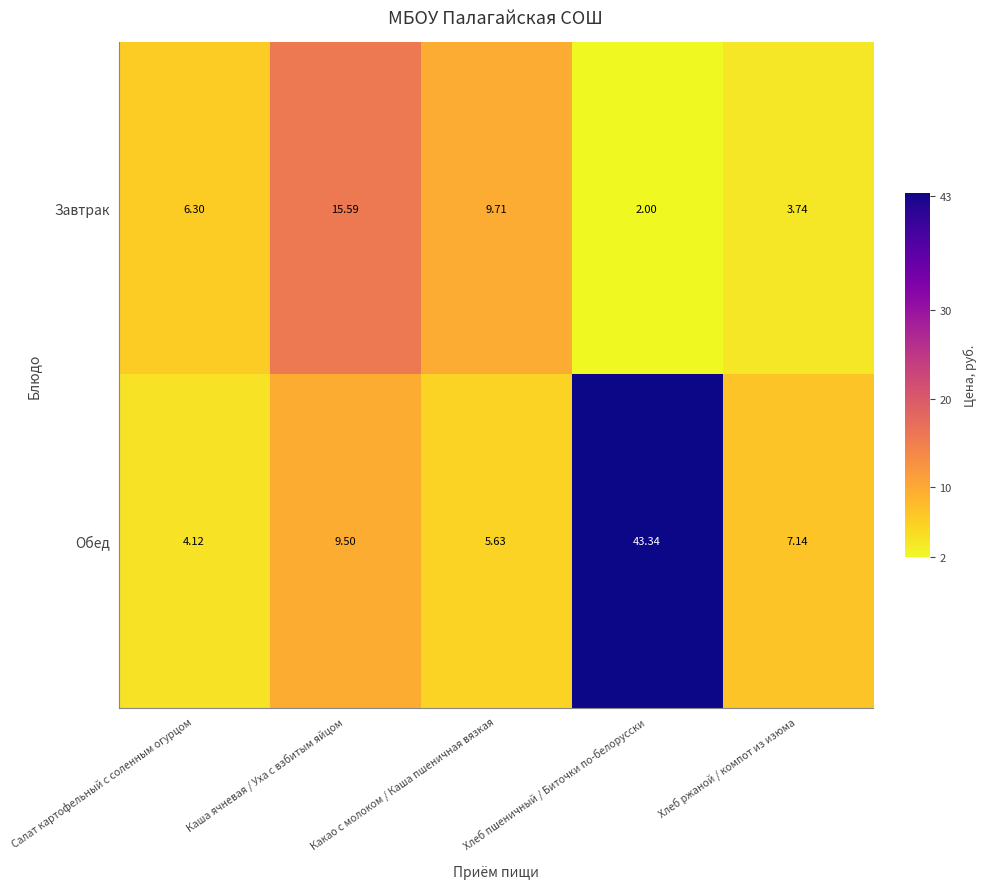

At how many categories does at least one series exceed 24?

1